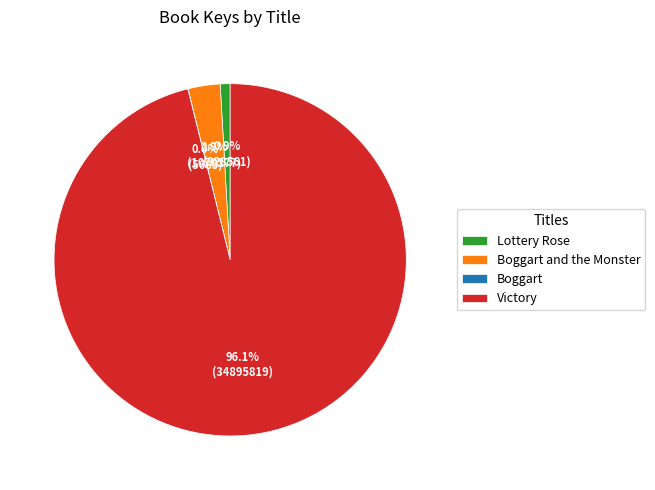

Is there any slice that represents more than half of the pie?

Yes